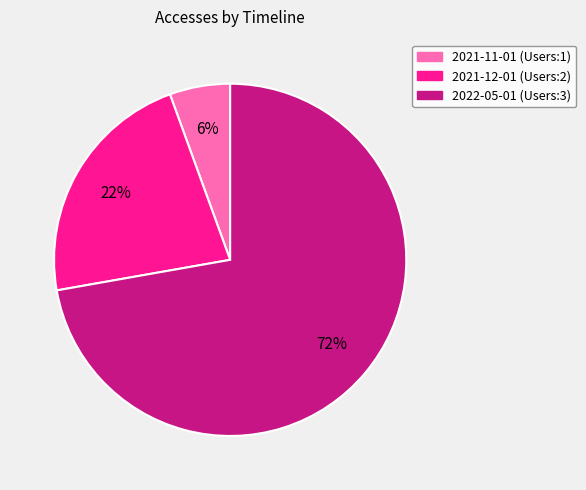

True or false: 2021-12-01 (Users:2) accounts for 22% of the total.

True